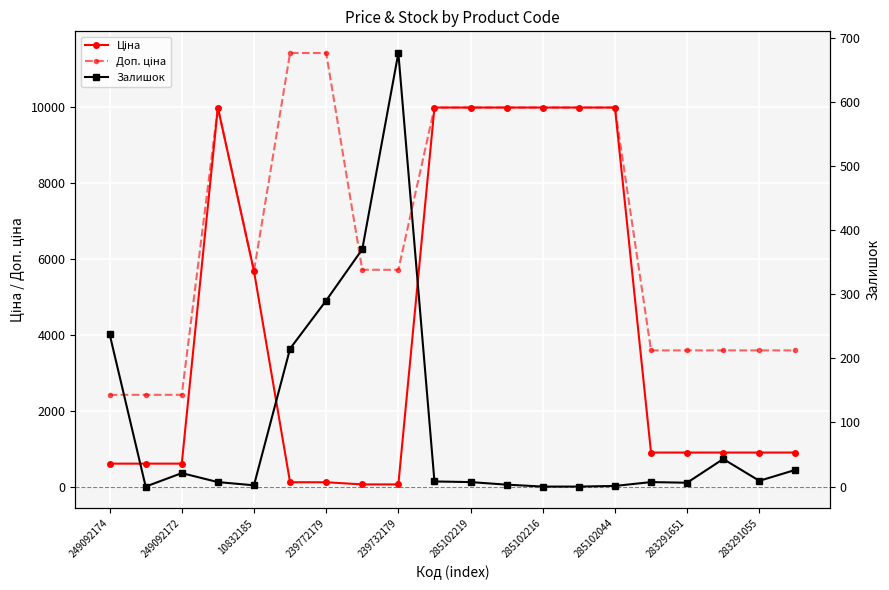

How many lines are shown in the chart?

3